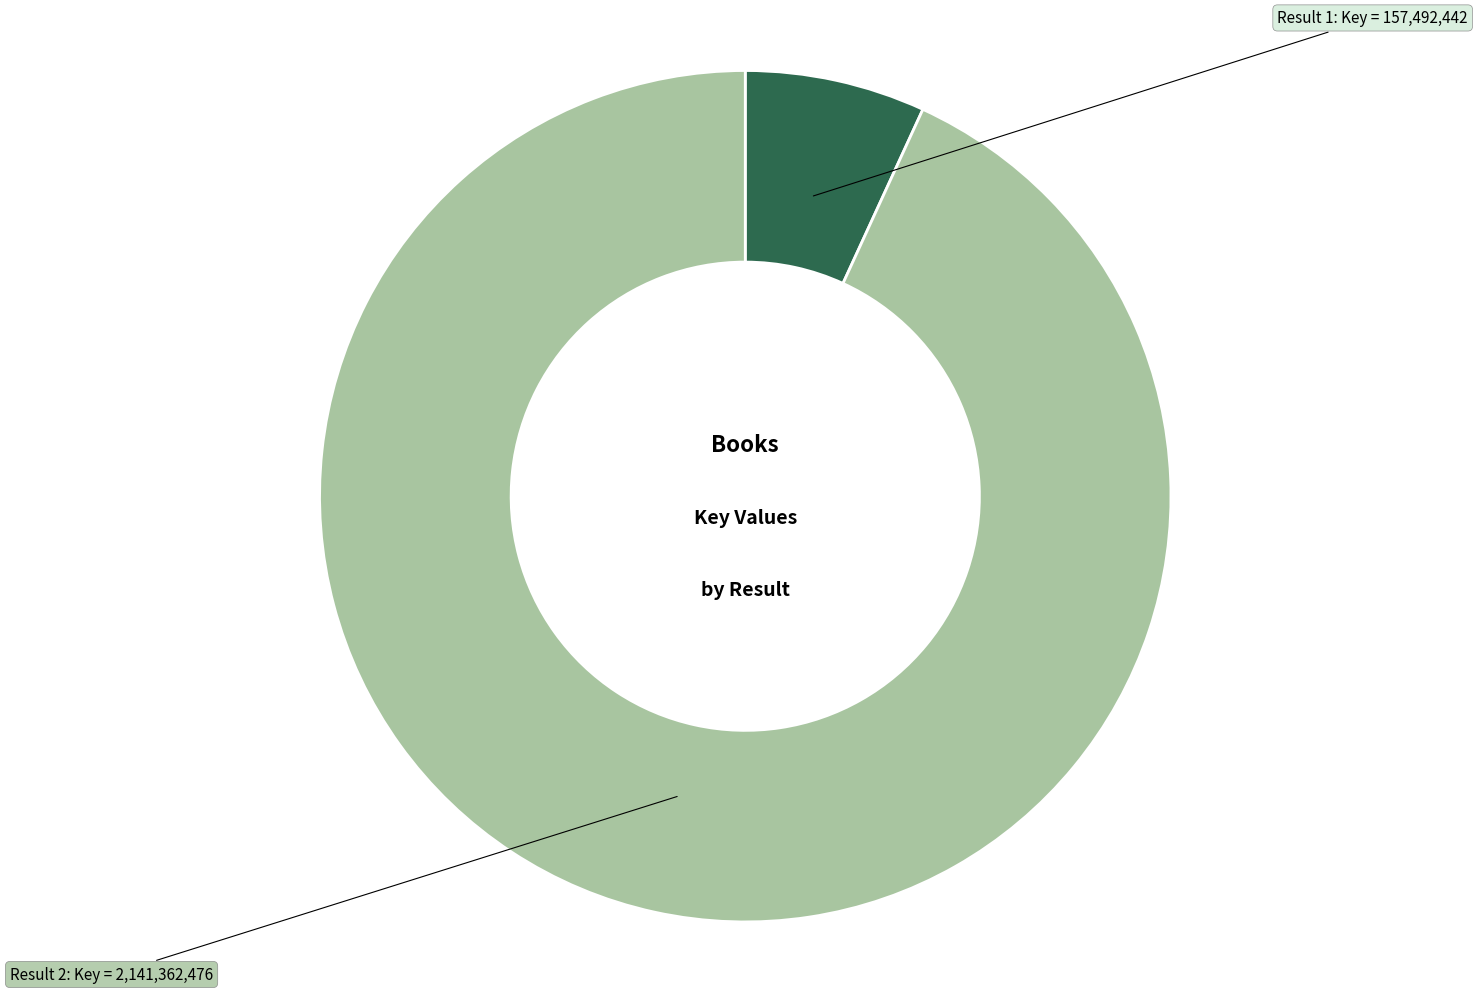

Is there any slice that represents more than half of the pie?

Yes